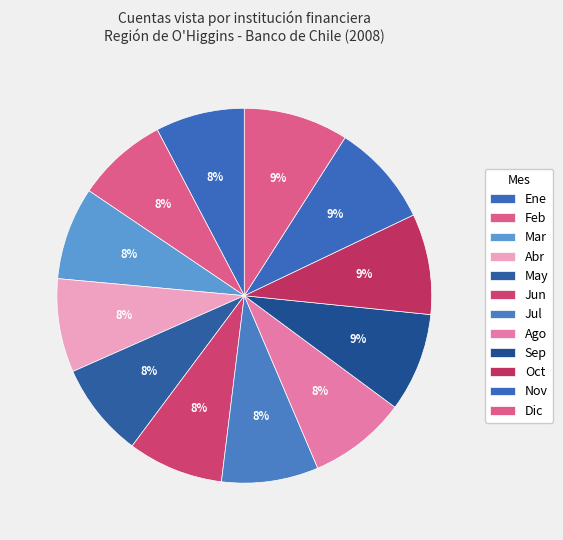

Count the number of slices in the pie.

12